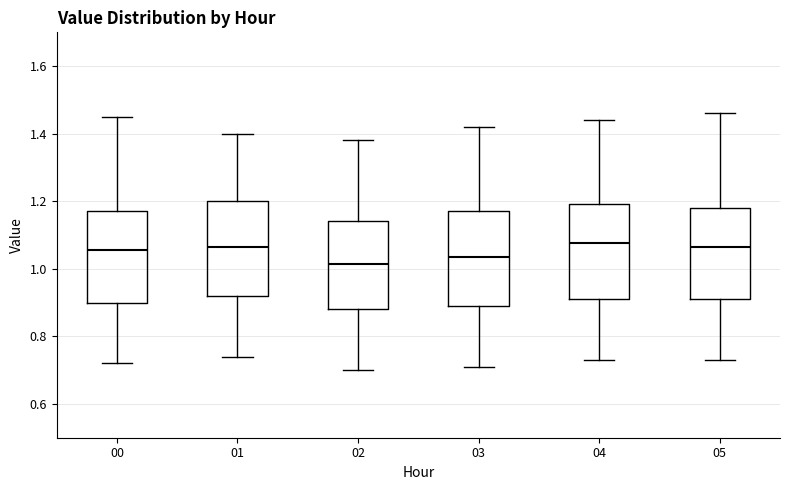

Where is the lower edge of the box at x = 03 on the y-axis? The values are not printed on the chart, so give them approximately, as read against the axis.

0.90